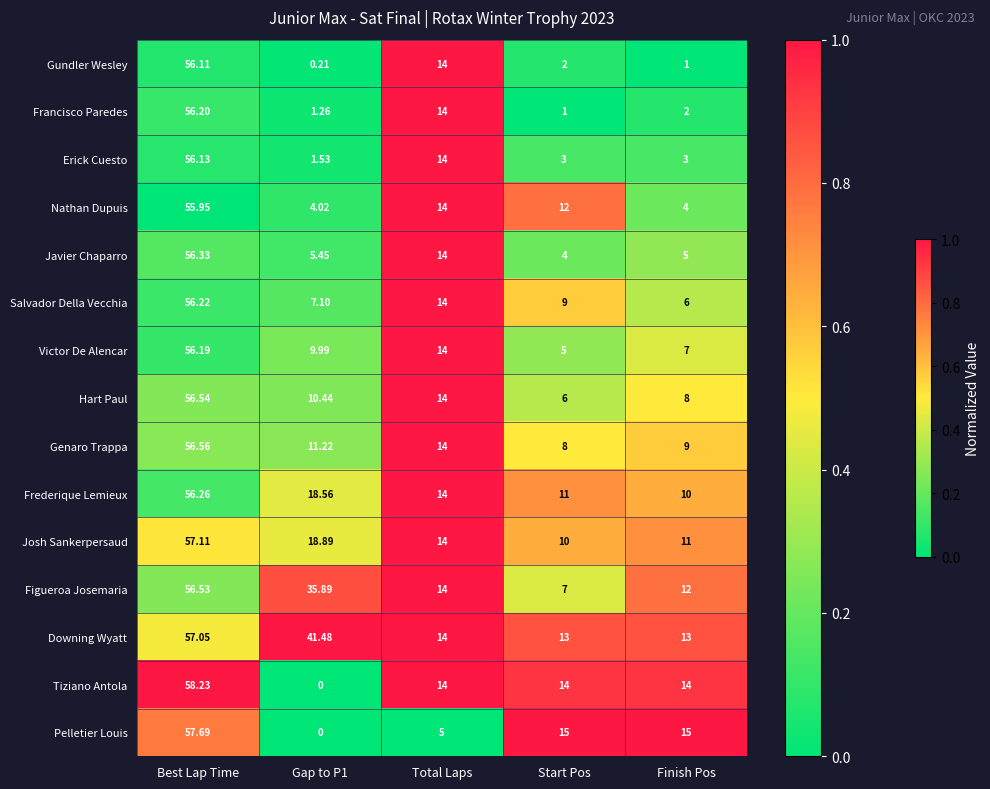

What is the greatest value displayed?

58.2